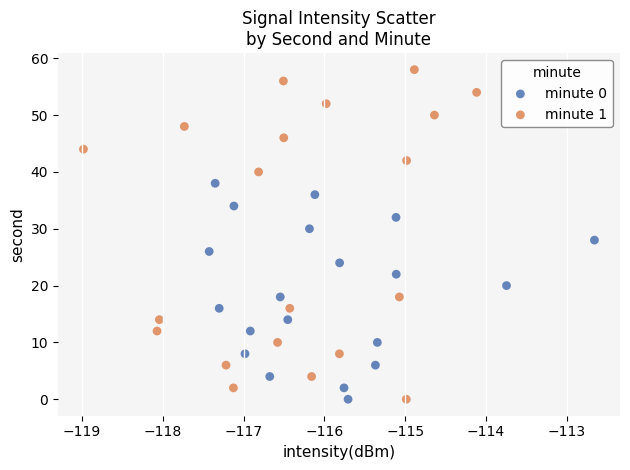

What are all the series names shown in the legend?

minute 0, minute 1